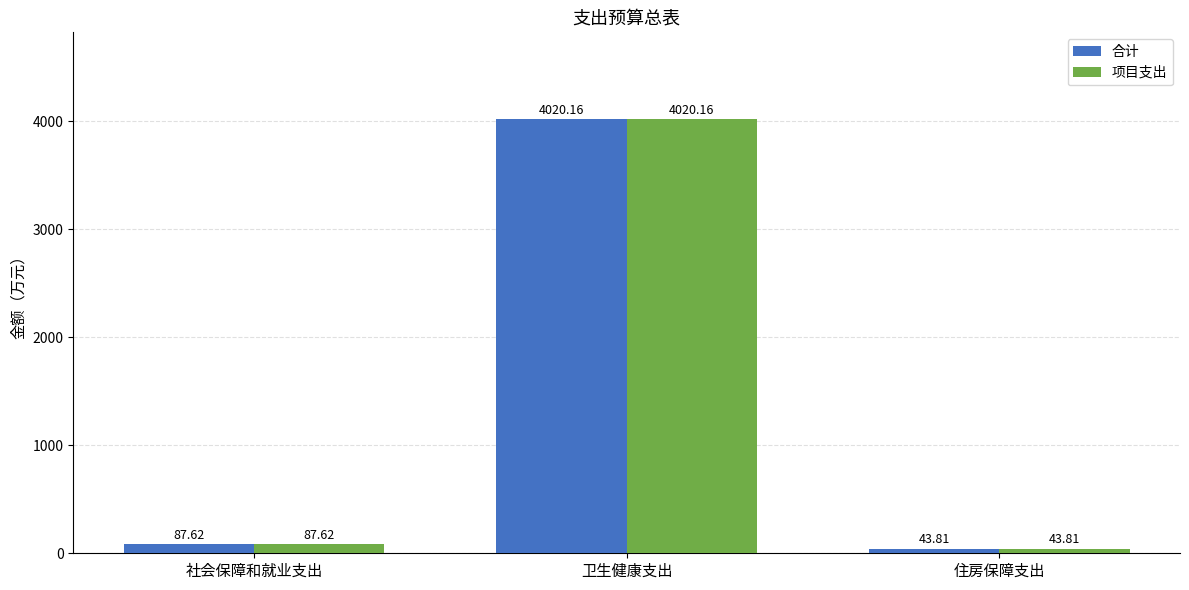

The value of 合计 at 卫生健康支出 is 812.5. True or false?

False